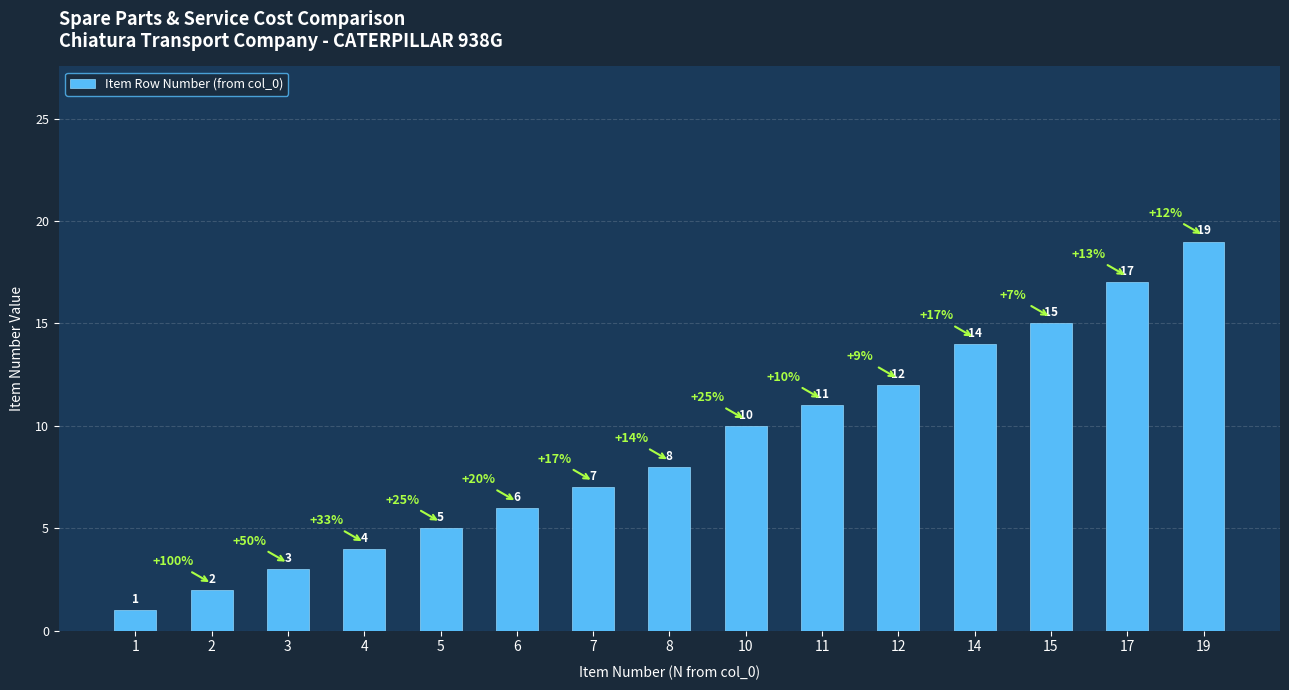

What is the sum of the values at 7 and 14?

21